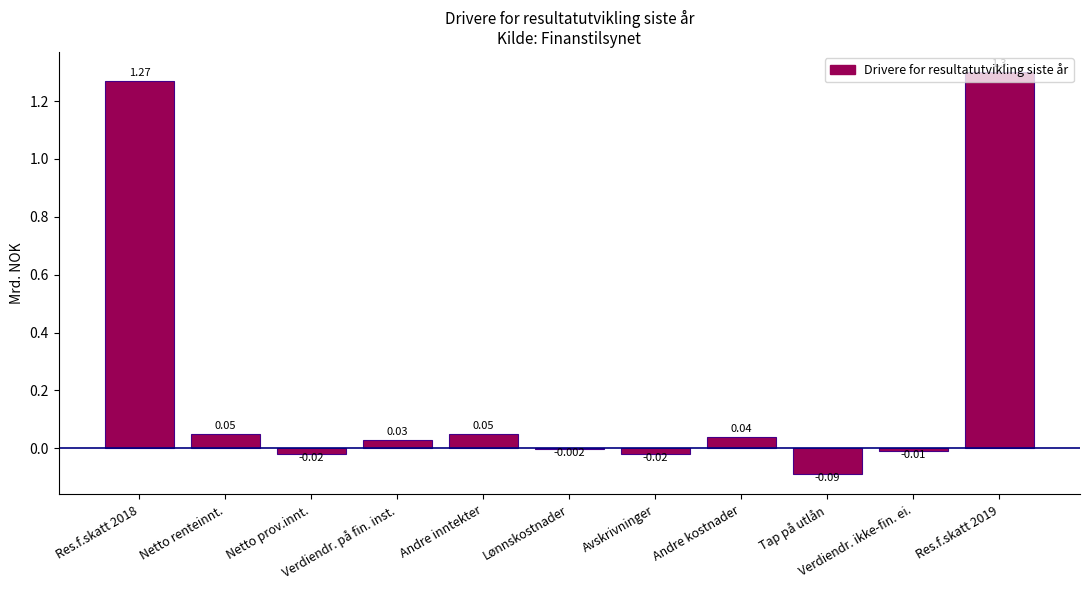

What is the sum of all values?

2.6